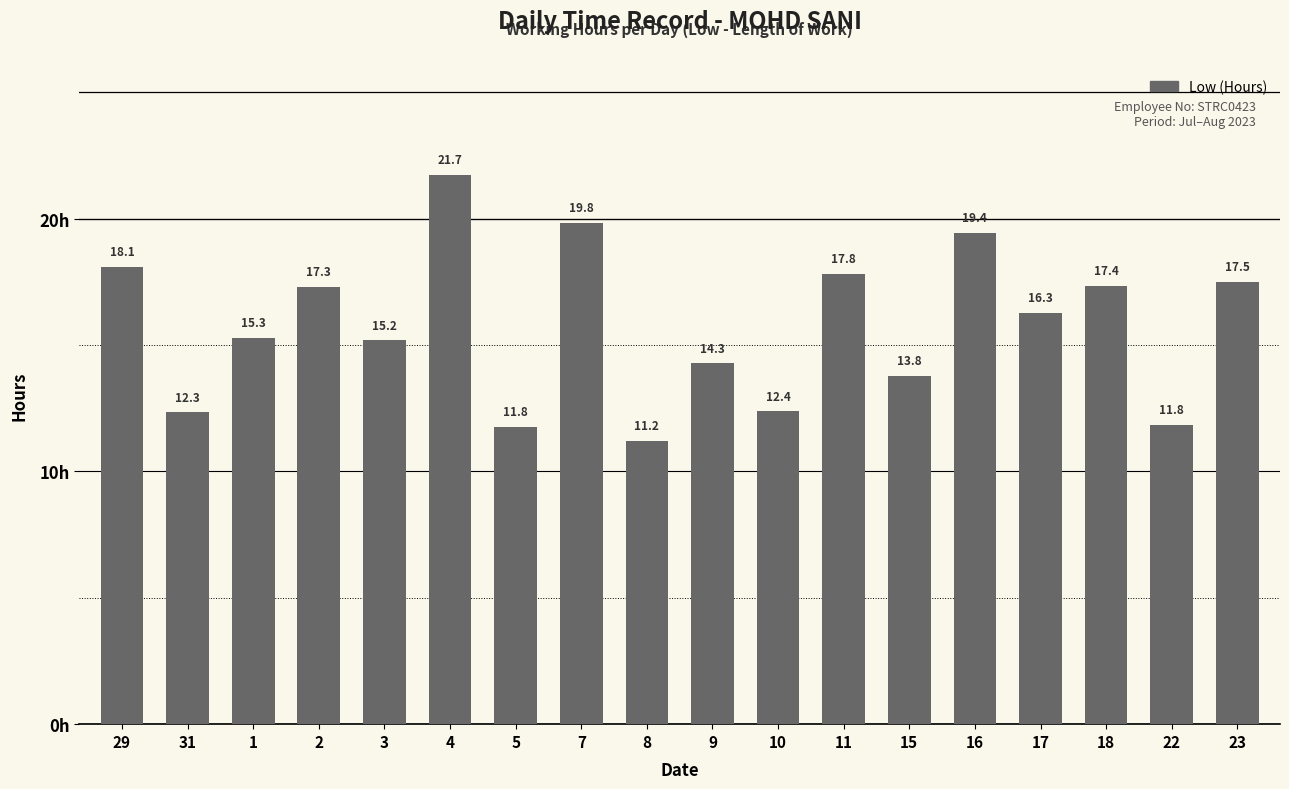

What is the smallest value displayed?

11.2